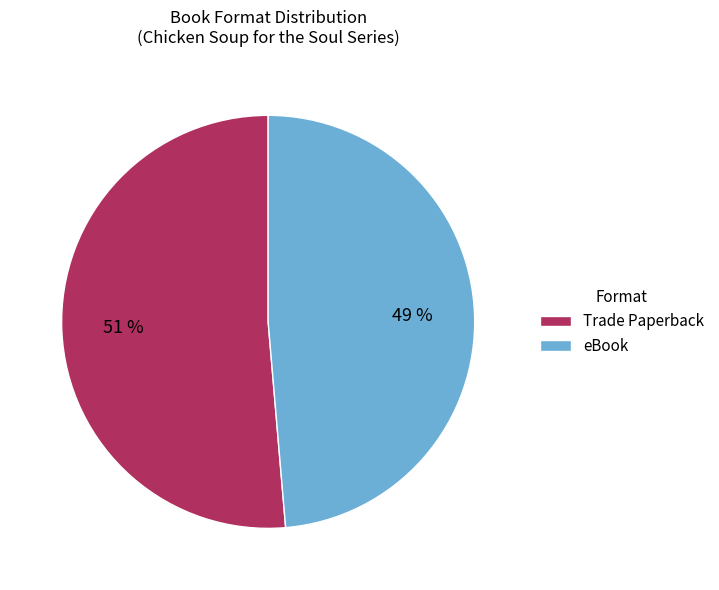

Count the number of slices in the pie.

2